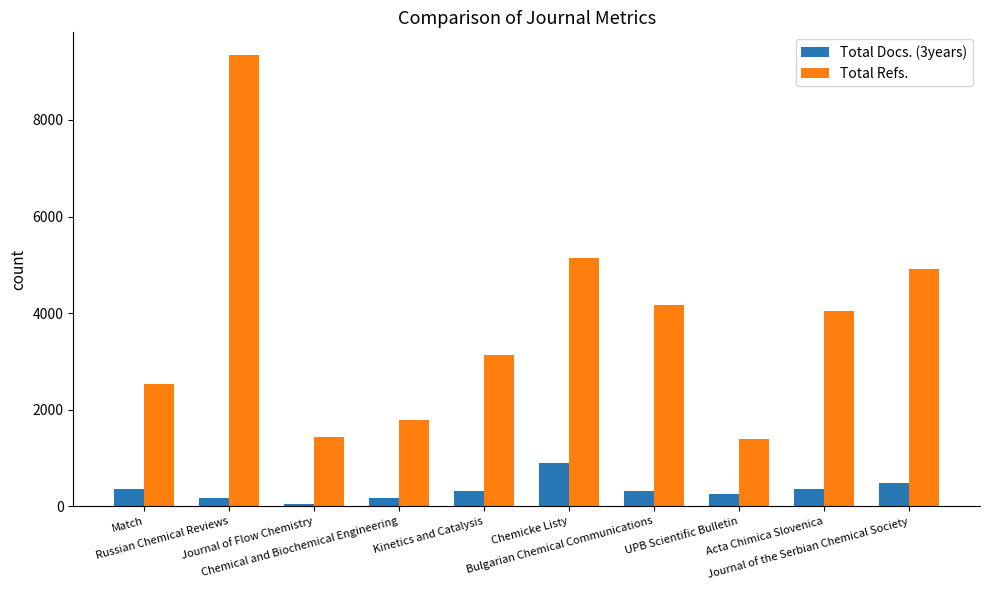

What is the difference between the Total Docs. (3years) values at Kinetics and Catalysis and Chemicke Listy?

584